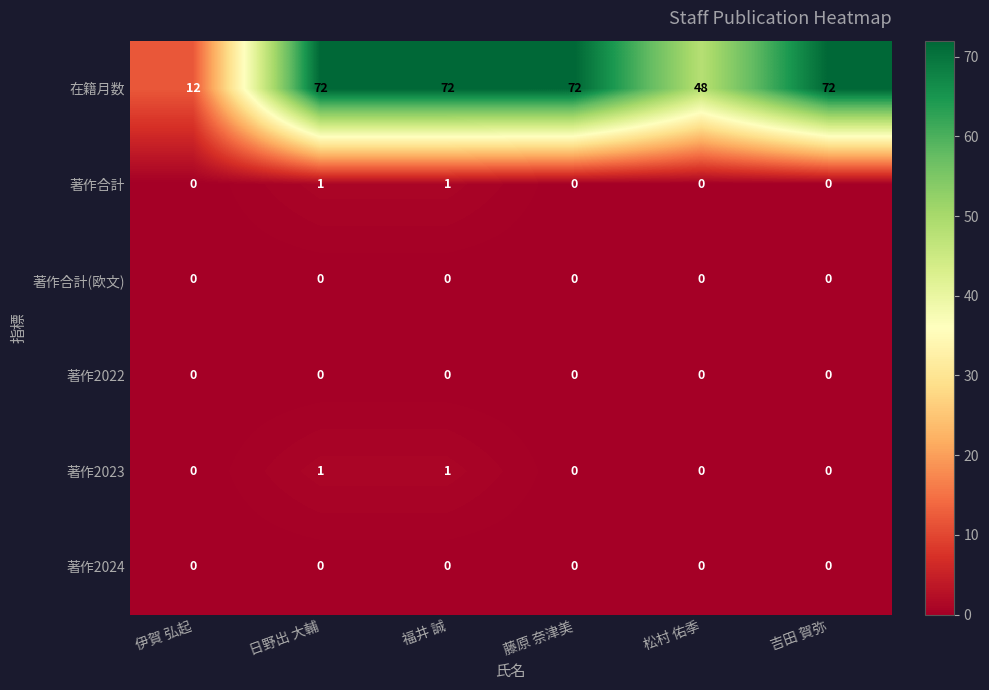

At how many categories does at least one series exceed 45?

5